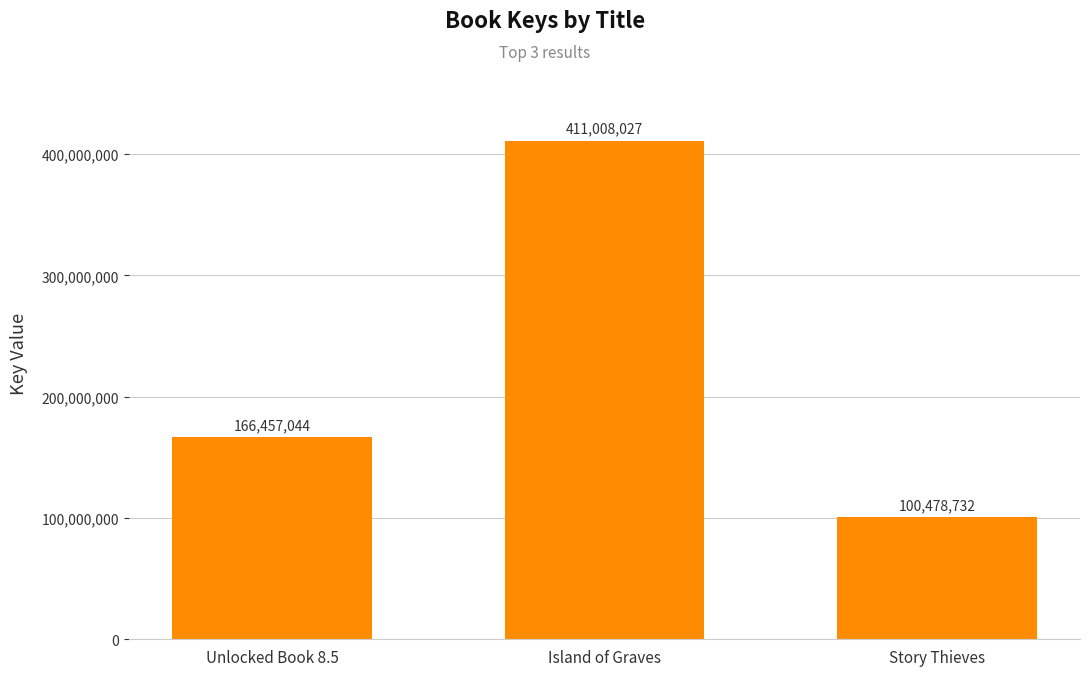

Which category has the highest value across all series?

Island of Graves